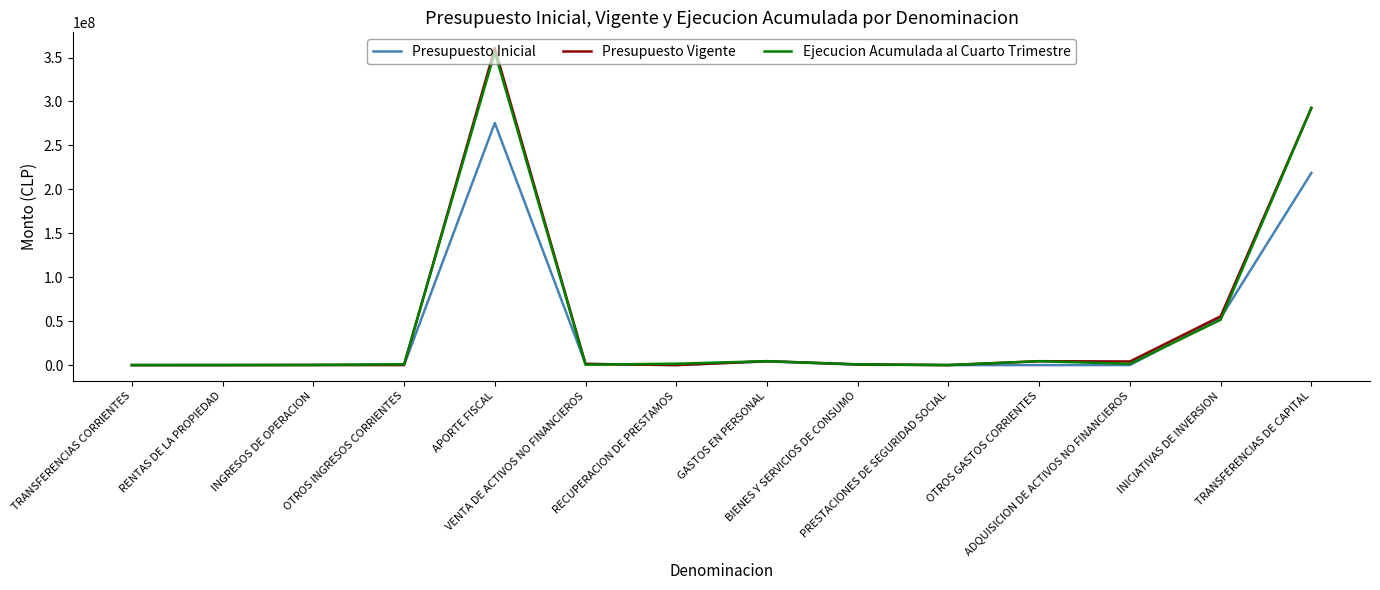

Which series has the largest range (max minus min)?

Presupuesto Vigente